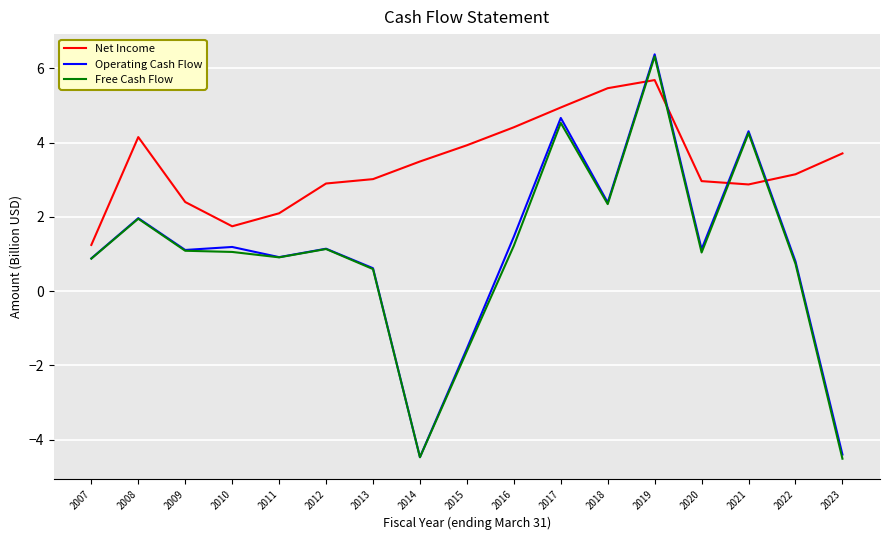

Where do Net Income and Operating Cash Flow first cross each other?

2018 and 2019